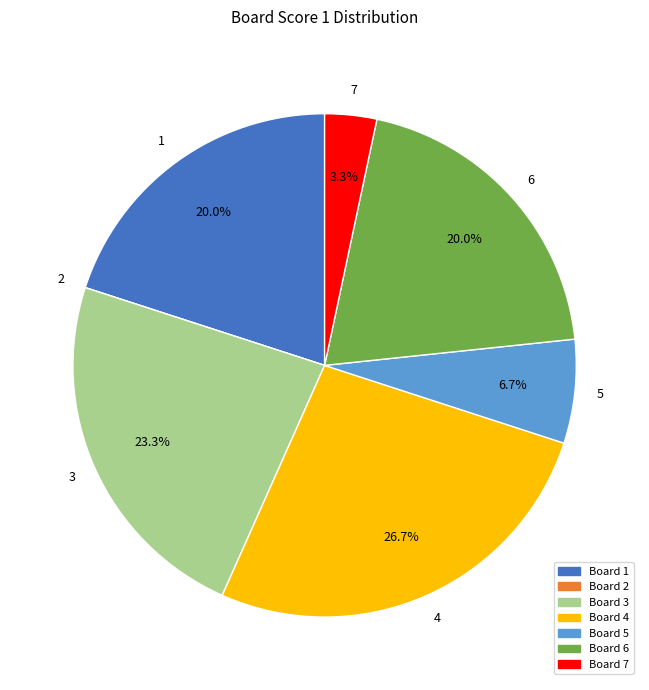

Does any single category account for the majority?

No